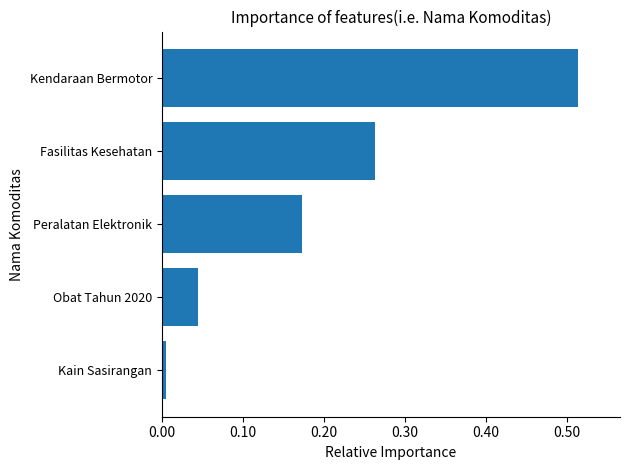

What is the label of the 4th bar from the top?

Obat Tahun 2020